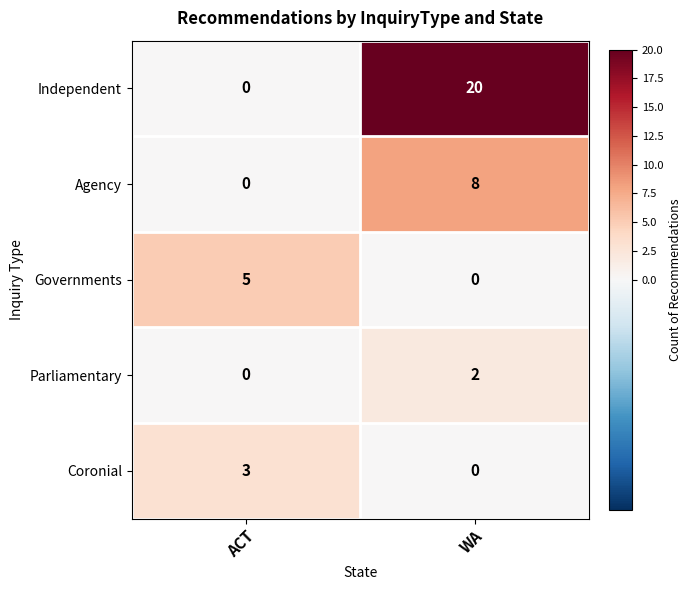

What is the spread (max minus min) of values at WA?

20